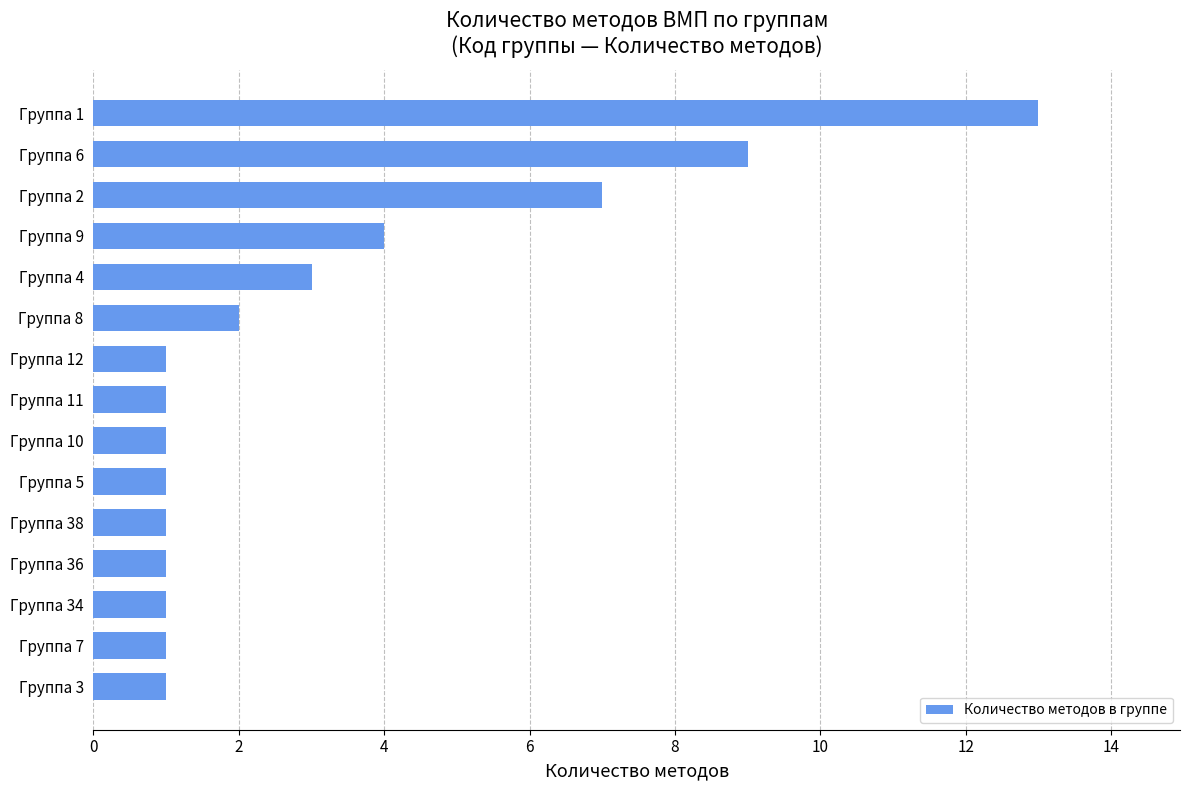

True or false: the data shows 2 at Группа 10.

False